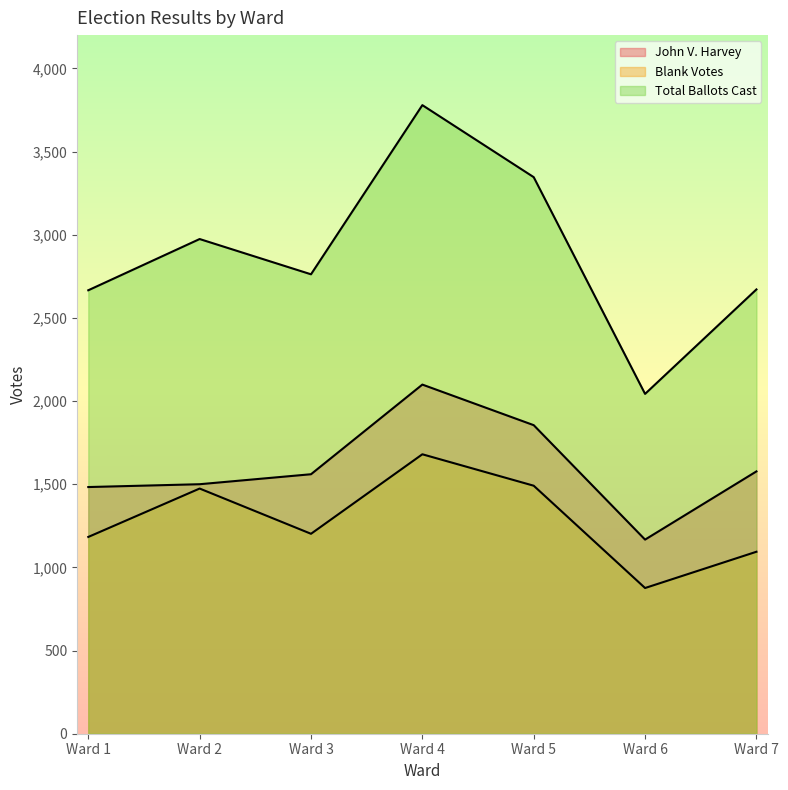

Where is the first local minimum for Total Ballots Cast?

Ward 3